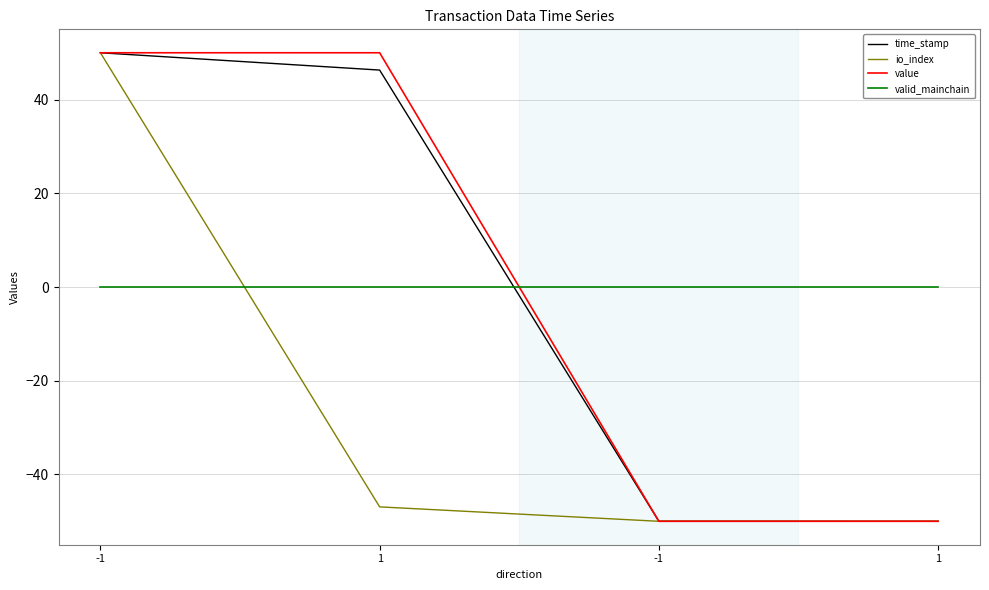

The value series shows 50.0 at 1. True or false?

True